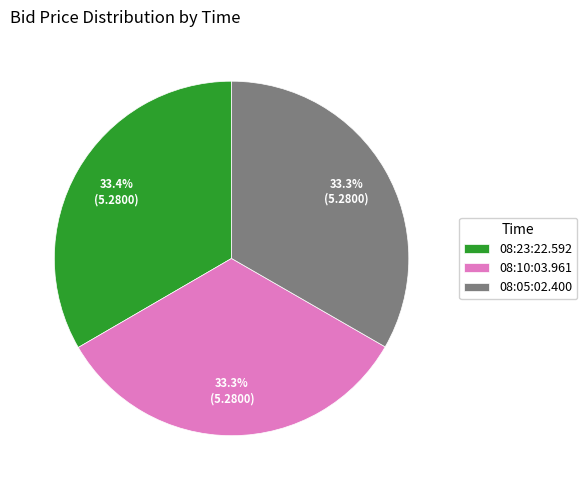

To the nearest percent, what is the average slice percentage?

33%